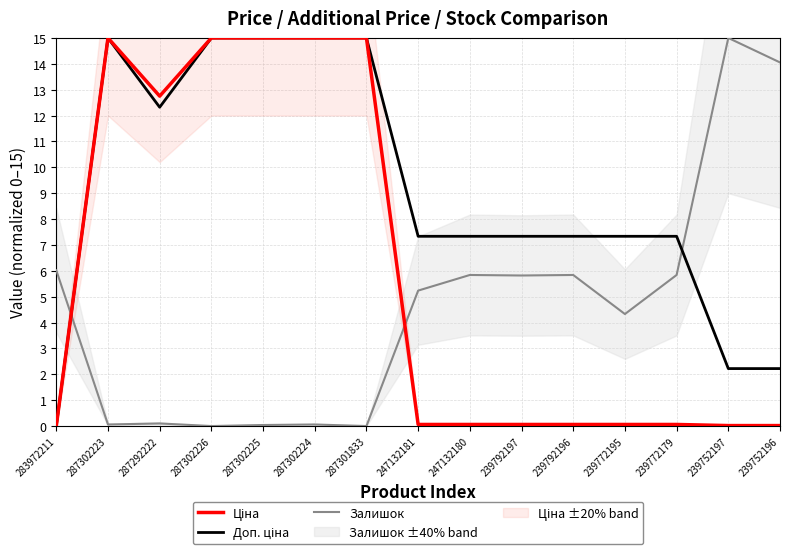

What position from the left is 247132181?

8